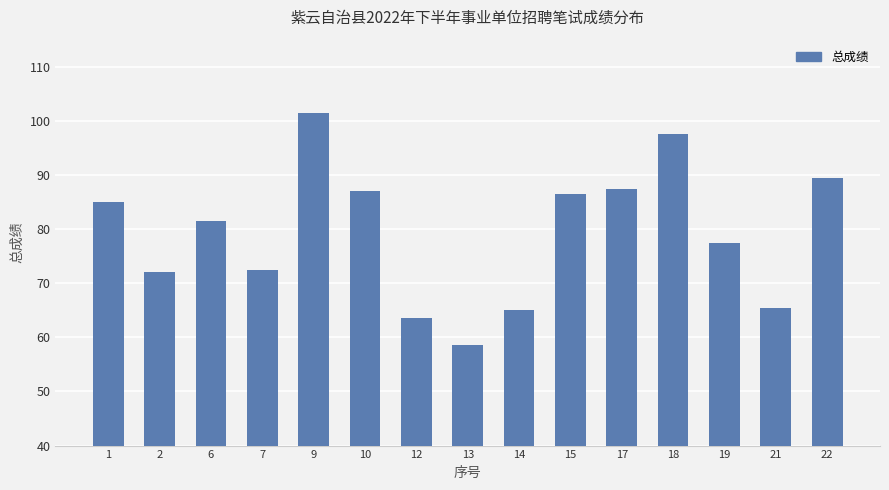

What is the change in value from 7 to 18?

+25.0